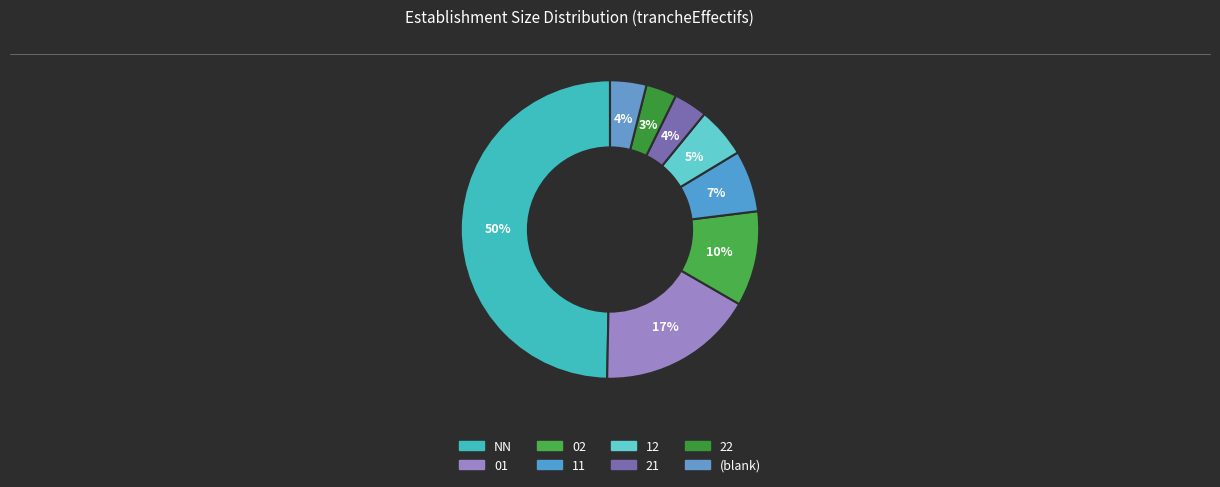

How many segments does this pie chart have?

8